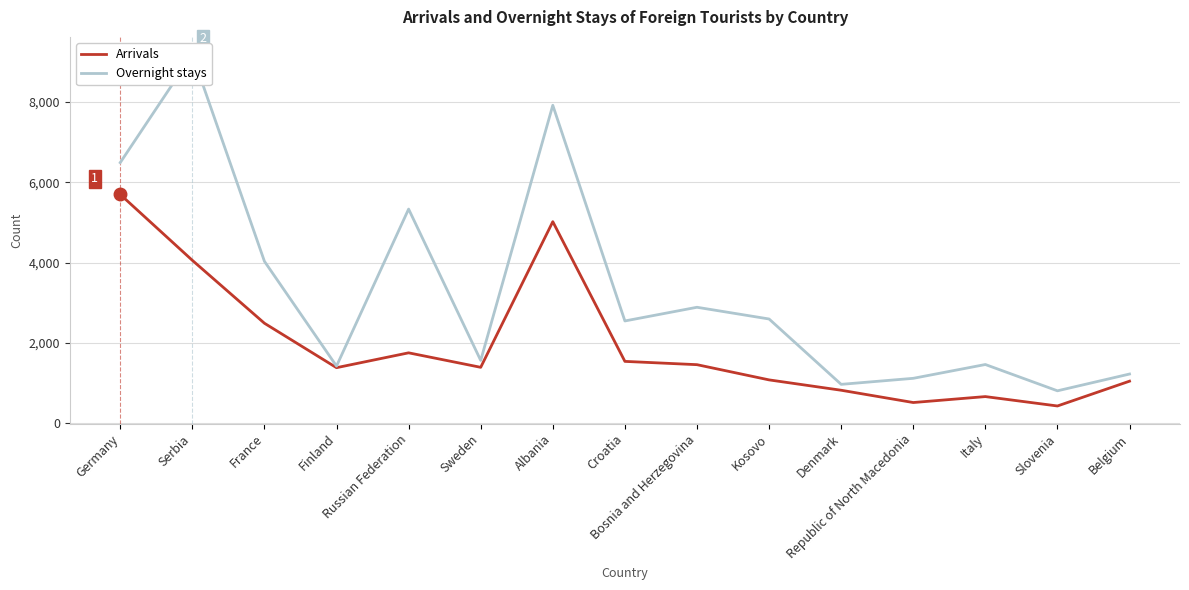

Rank the series at Russian Federation from highest to lowest value.

Overnight stays, Arrivals